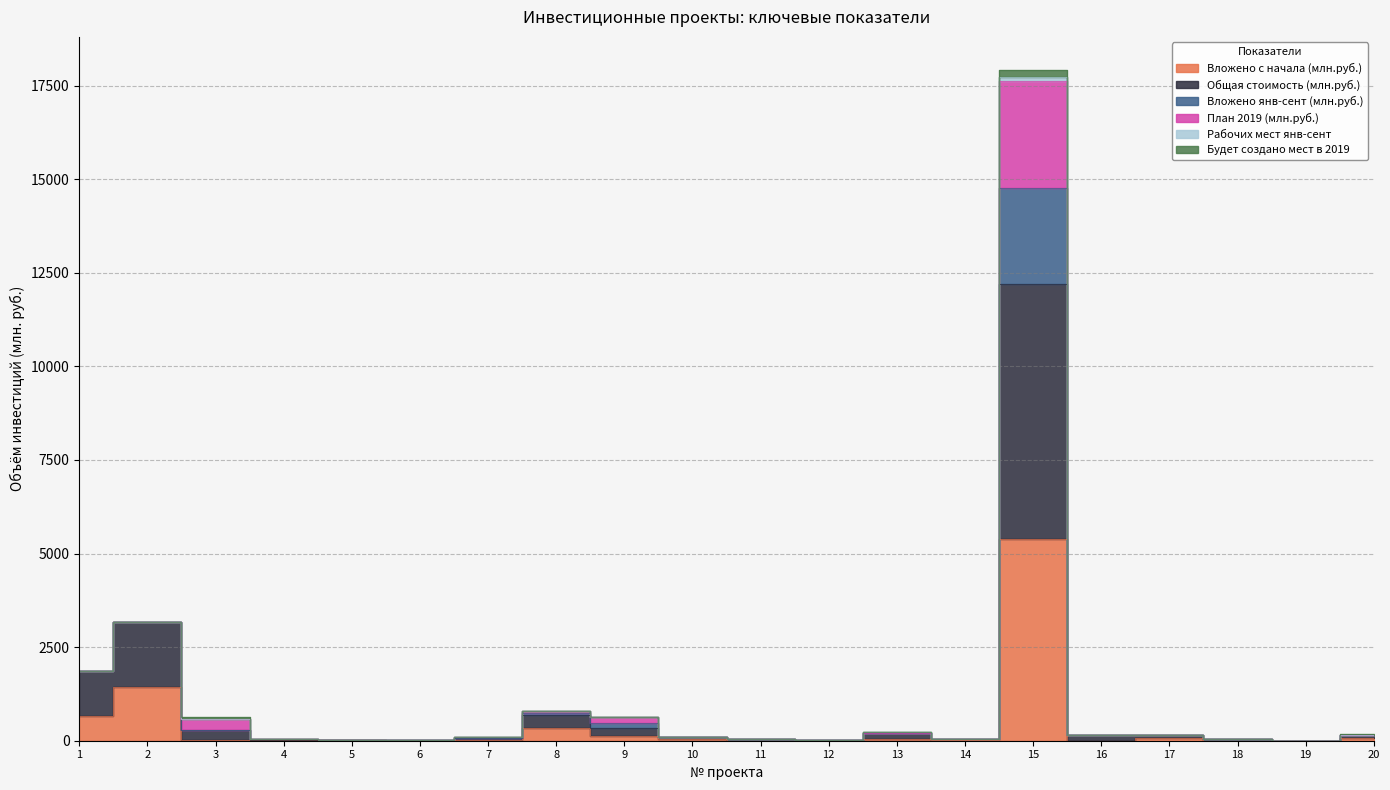

What is the spread (max minus min) of values at 12?

25.0